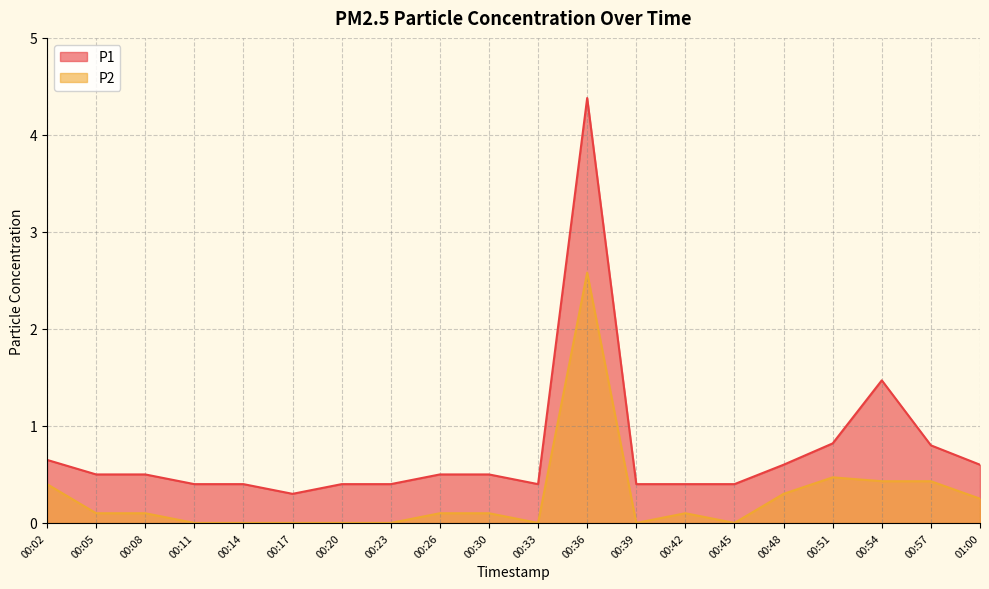

Which series has the largest range (max minus min)?

P1